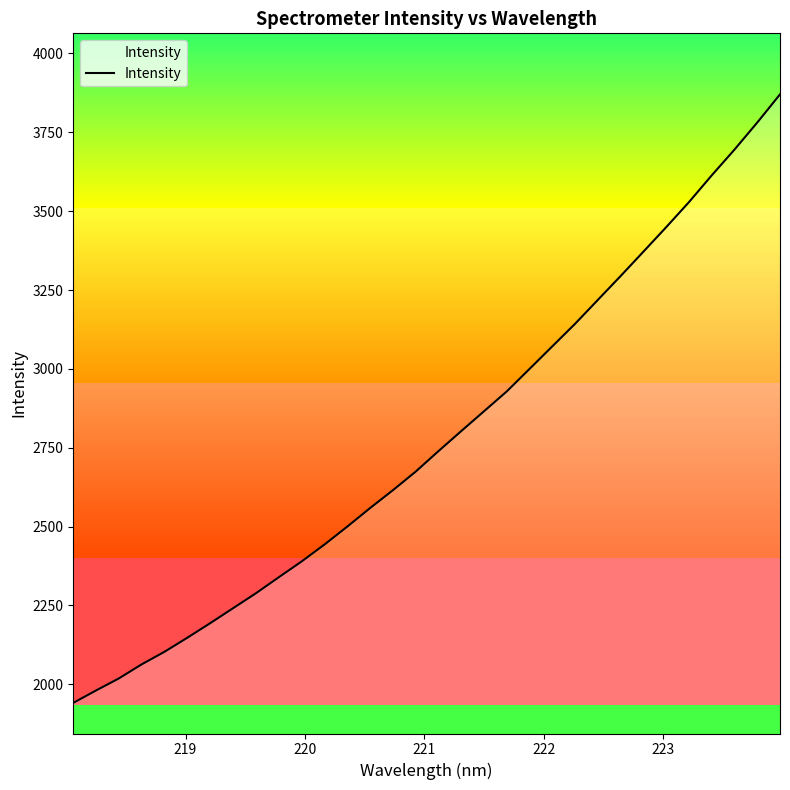

What is the smallest value displayed?

1941.2